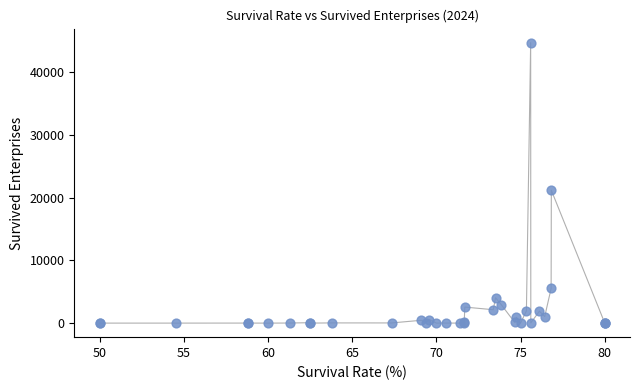

What Y value in the scatter plot is closest to 22341?

21170